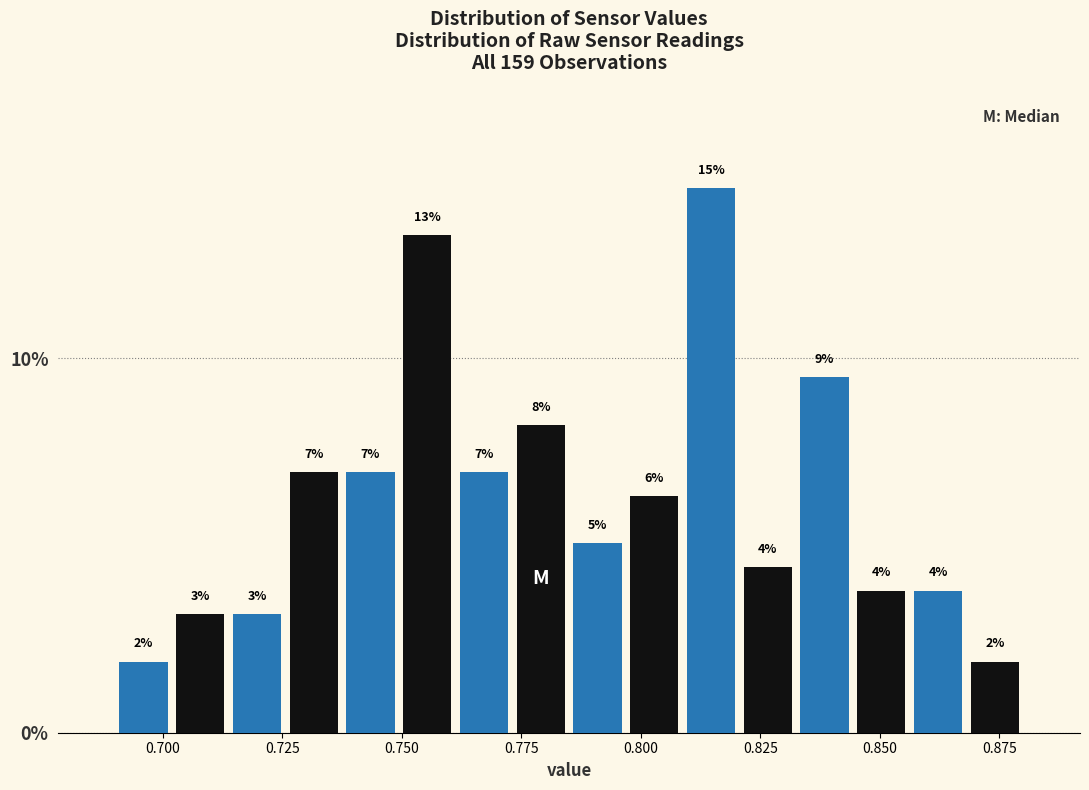

Around what value on the x-axis is the tallest bar? Give the approximate position of its centre, as read against the axis.

0.815